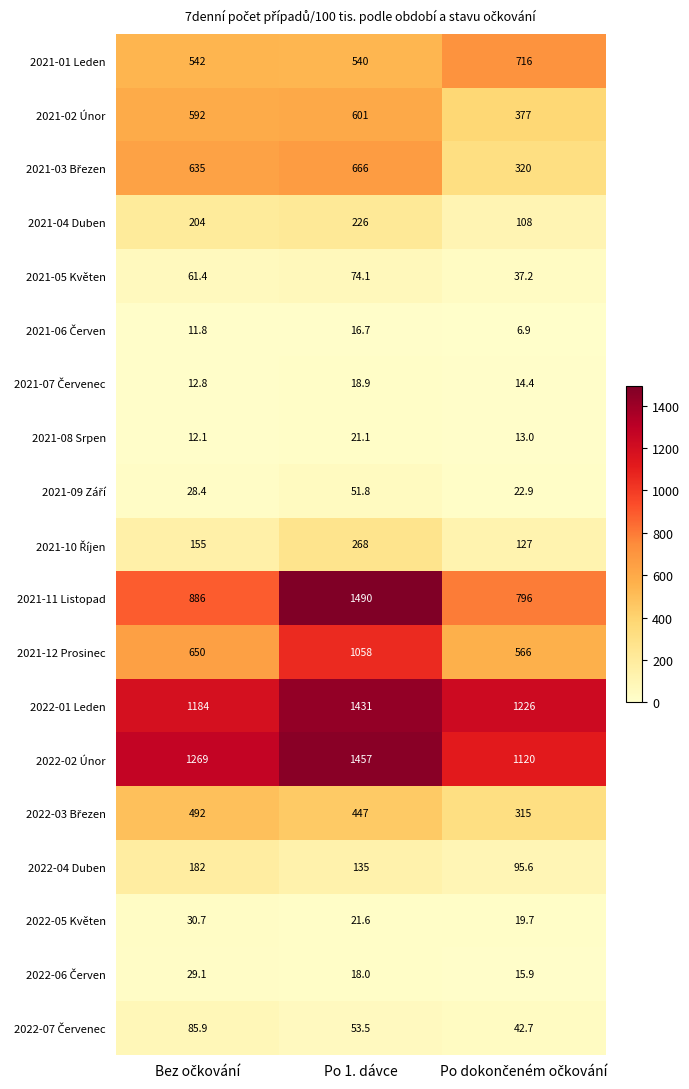

Where does the 2022-01 Leden series first go above 1226?

Po 1. dávce